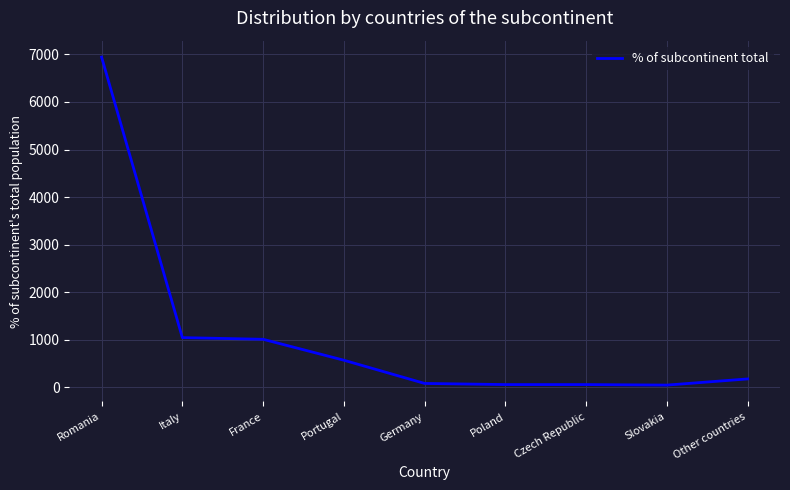

Which has a higher value, Slovakia or Italy?

Italy